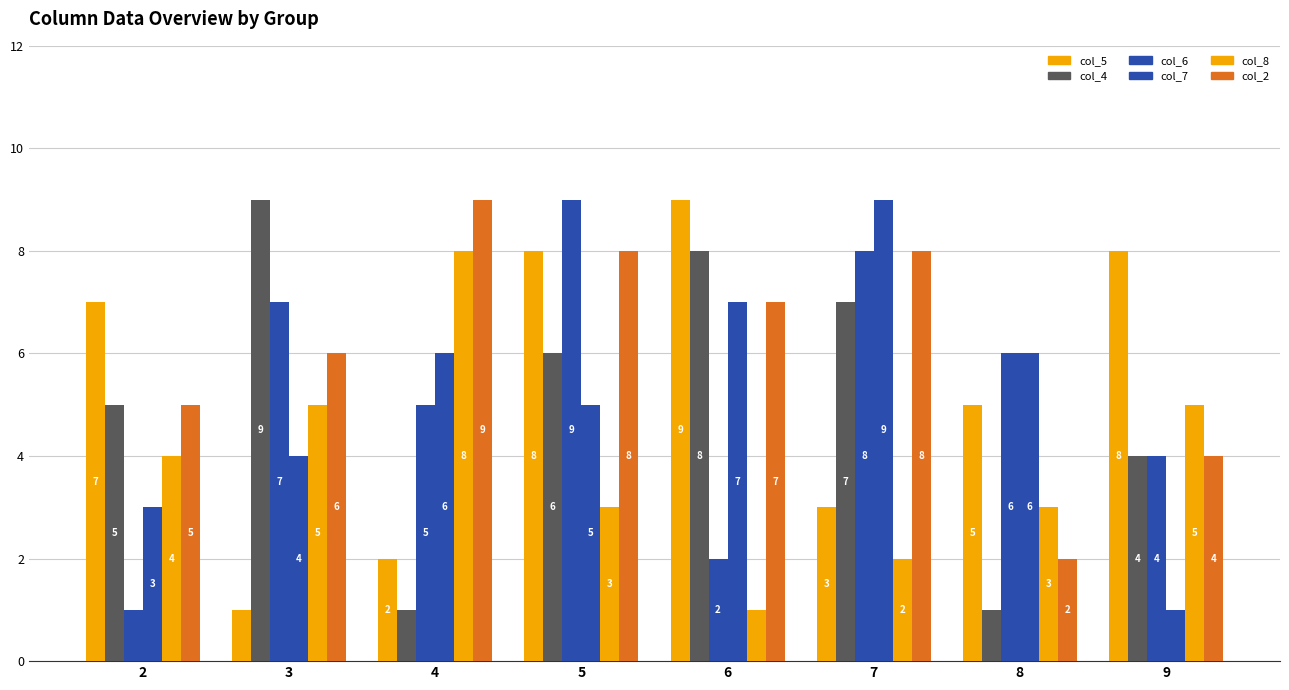

Reading left to right, extract all data points from this chart.

col_5: 7	1	2	8	9	3	5	8
col_4: 5	9	1	6	8	7	1	4
col_6: 1	7	5	9	2	8	6	4
col_7: 3	4	6	5	7	9	6	1
col_8: 4	5	8	3	1	2	3	5
col_2: 5	6	9	8	7	8	2	4